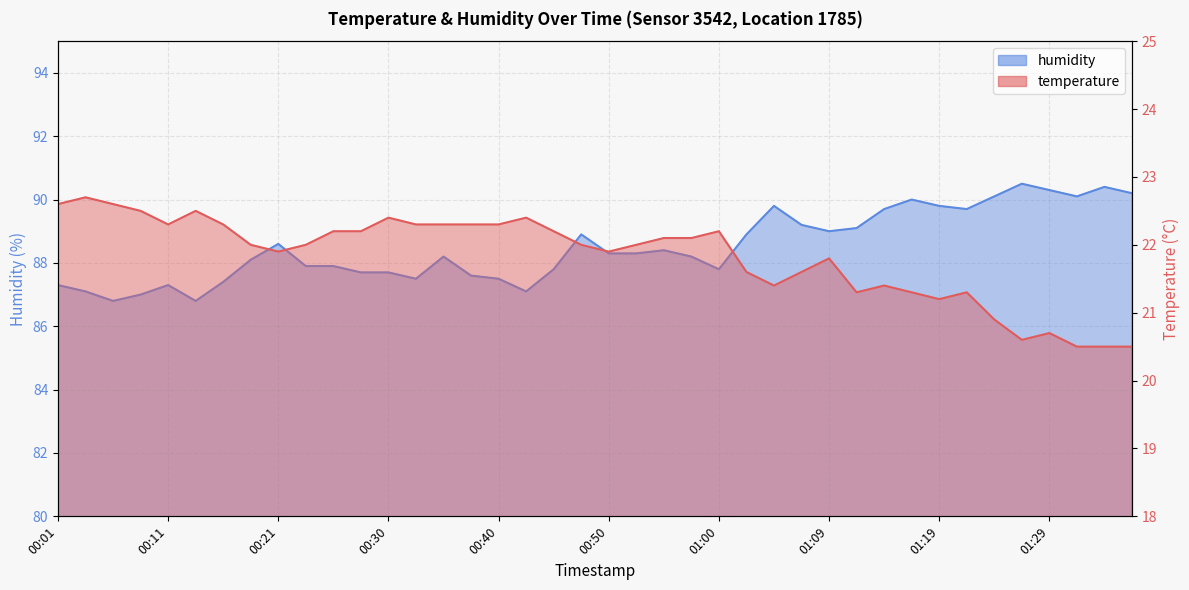

Which series has the largest total across all categories?

humidity